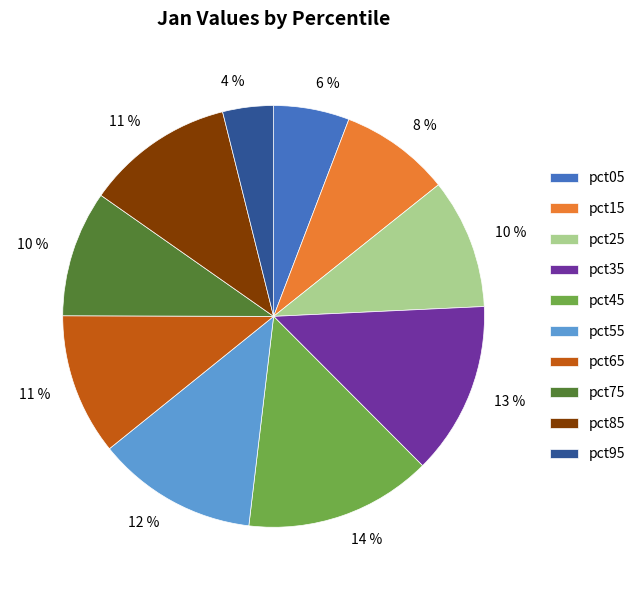

The pct95 slice represents 12% of the pie. True or false?

False